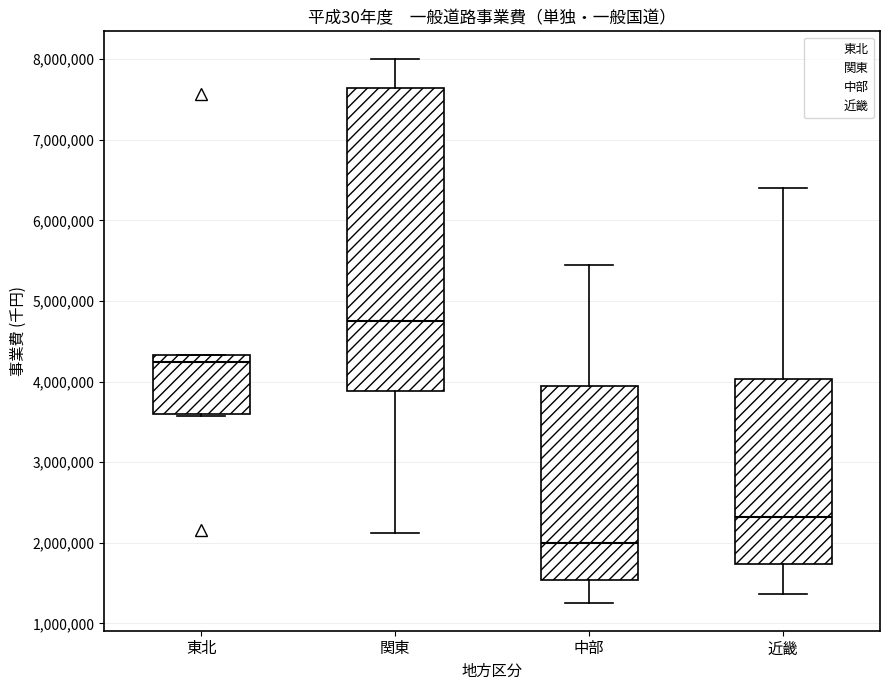

Where does the median line of the box for 東北 sit on the y-axis? The values are not printed on the chart, so give them approximately, as read against the axis.

4200000